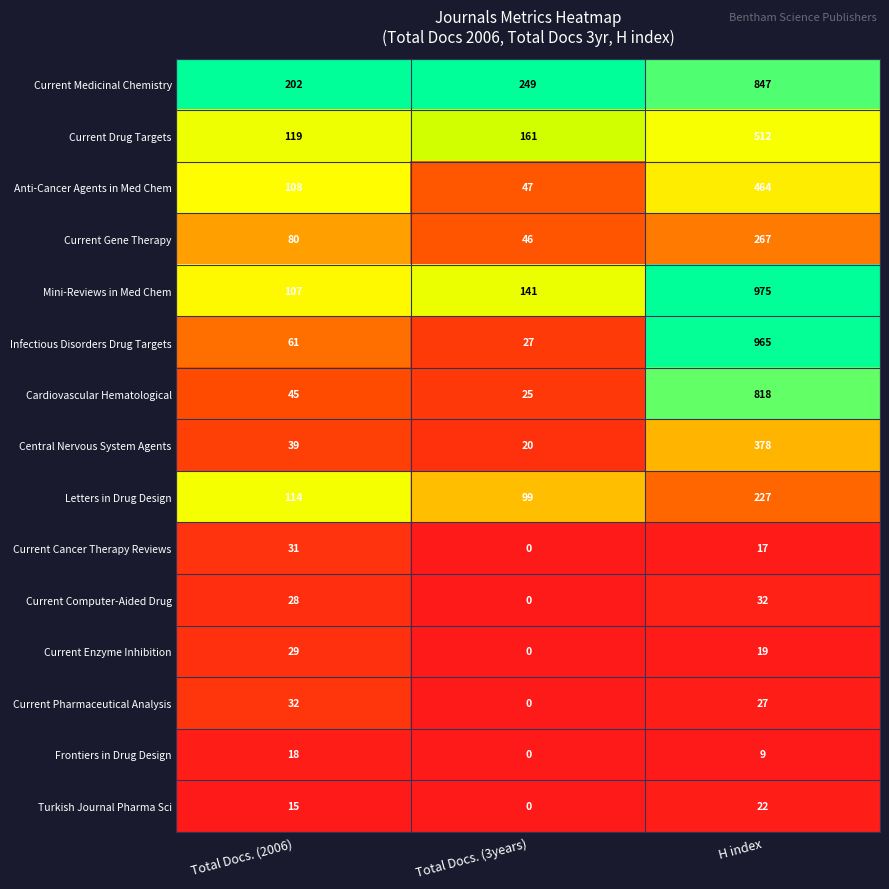

Rank the series at Total Docs. (2006) from lowest to highest value.

Turkish Journal Pharma Sci, Frontiers in Drug Design, Current Computer-Aided Drug, Current Enzyme Inhibition, Current Cancer Therapy Reviews, Current Pharmaceutical Analysis, Central Nervous System Agents, Cardiovascular Hematological, Infectious Disorders Drug Targets, Current Gene Therapy, Mini-Reviews in Med Chem, Anti-Cancer Agents in Med Chem, Letters in Drug Design, Current Drug Targets, Current Medicinal Chemistry